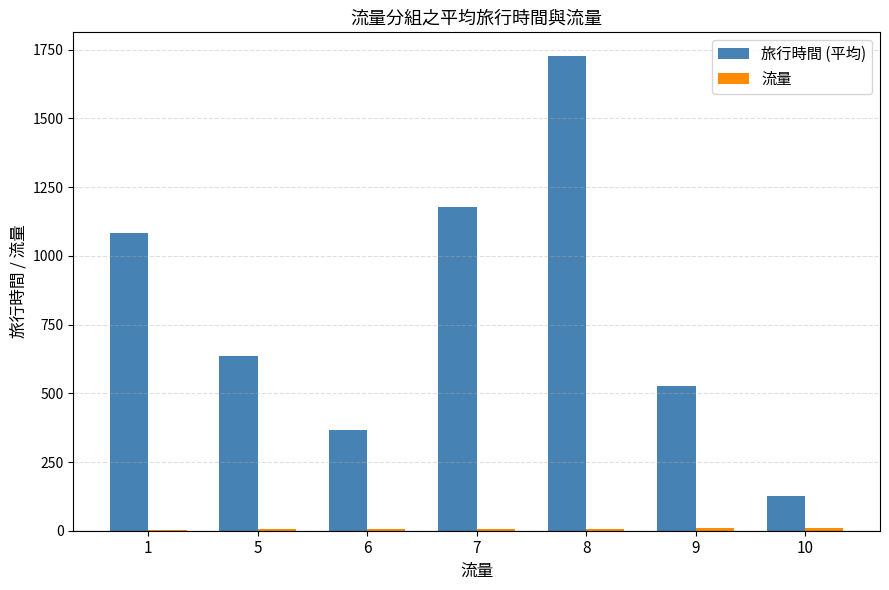

The value of 旅行時間 (平均) at 8 is 2388.1. True or false?

False